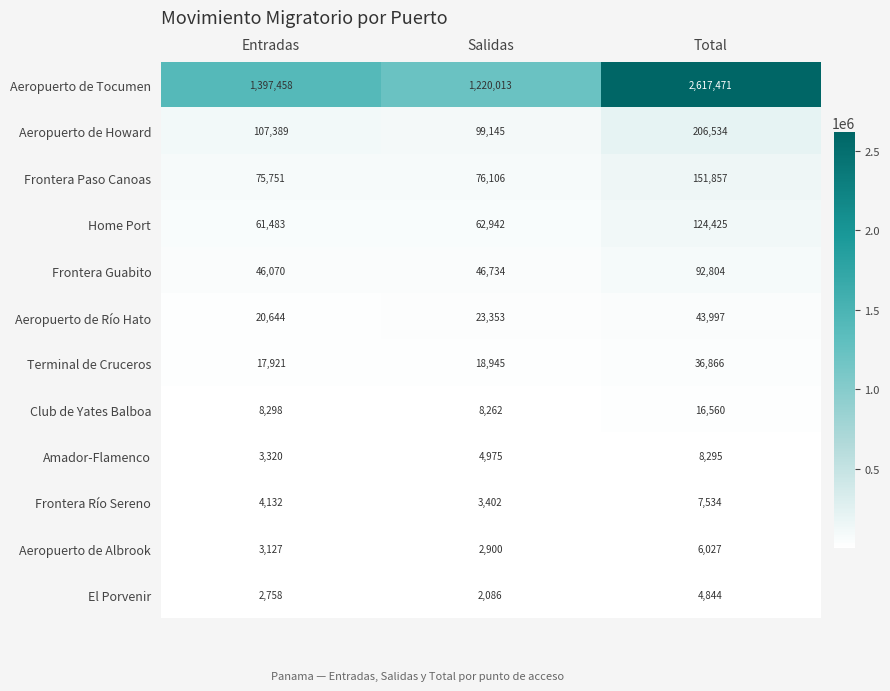

Which series has the largest range (max minus min)?

Aeropuerto de Tocumen